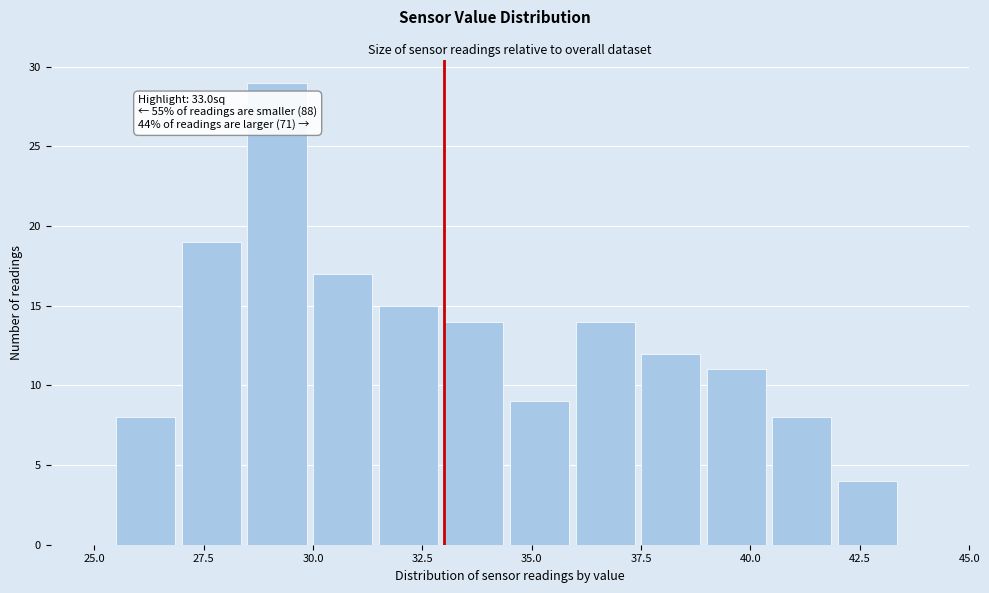

Around what value on the x-axis is the tallest bar? Give the approximate position of its centre, as read against the axis.

29.0